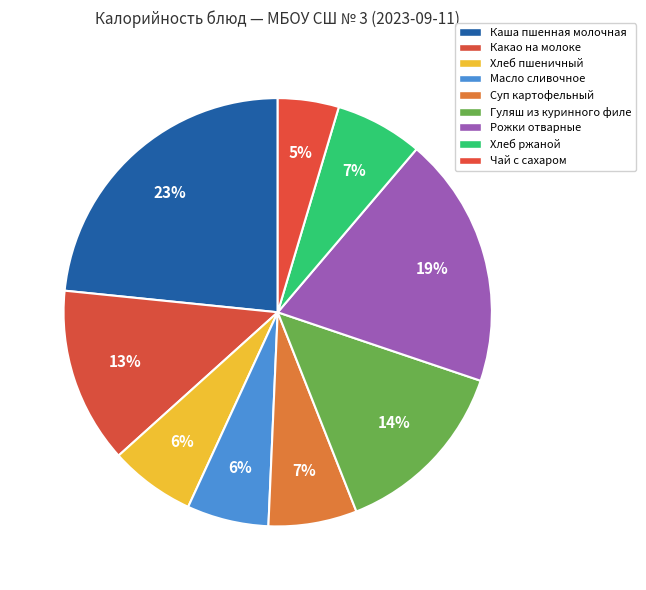

How many slices are in this pie chart?

9